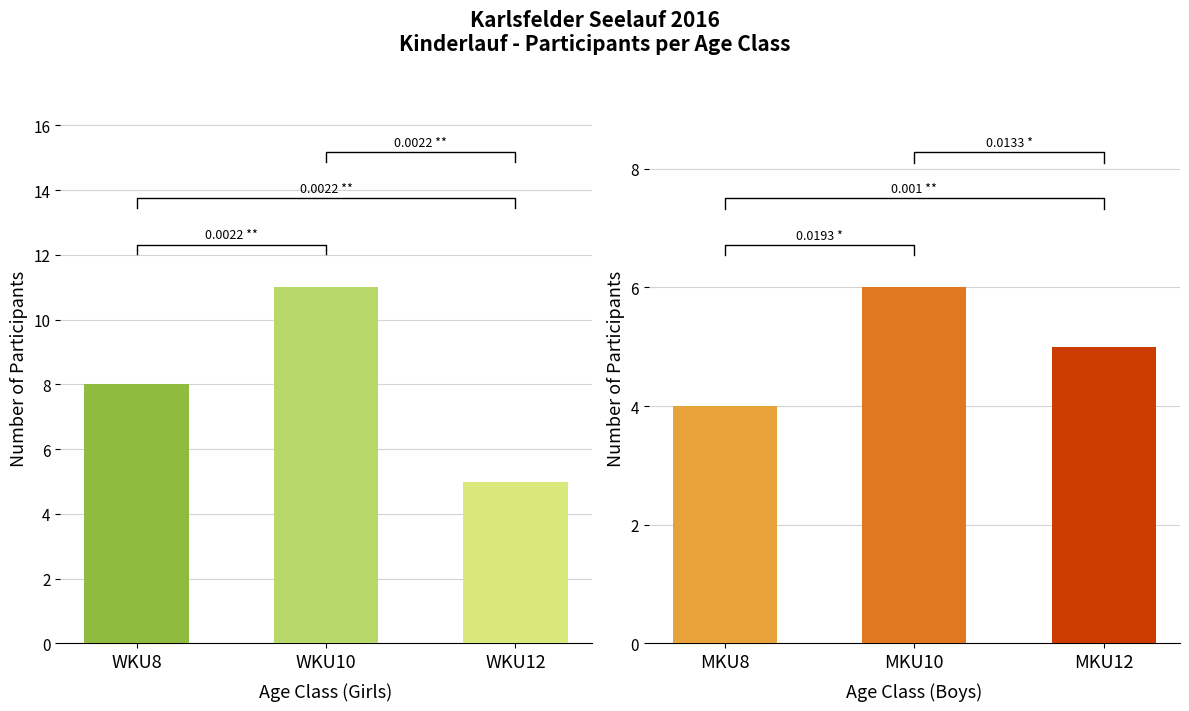

List the labels in order of value, largest first.

WKU10, WKU8, WKU12